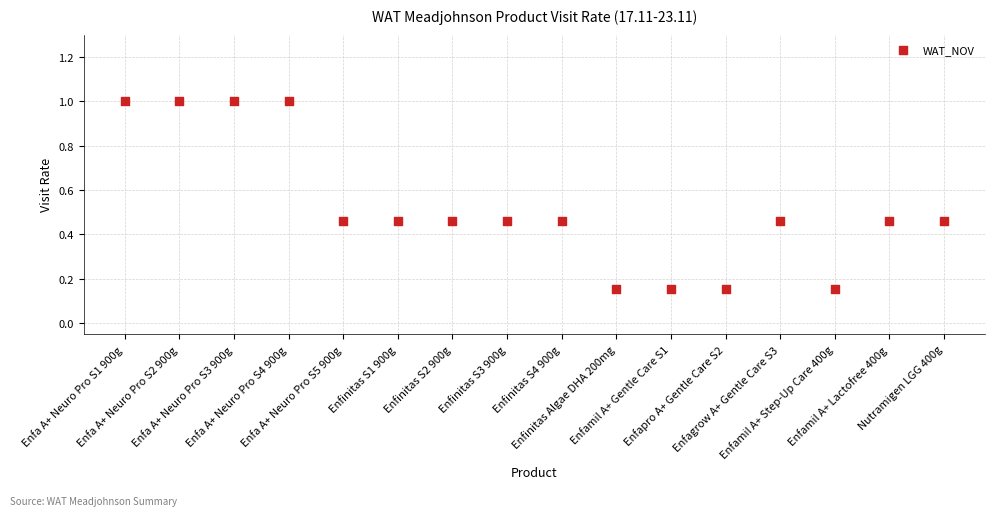

What is the range of Y values (max minus min)?

0.8